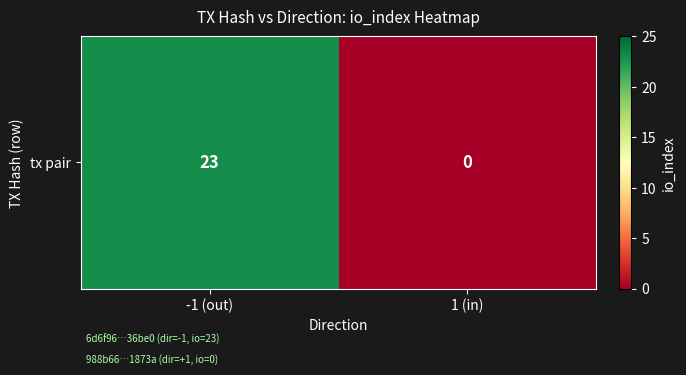

Reading left to right, extract all data points from this chart.

23	0